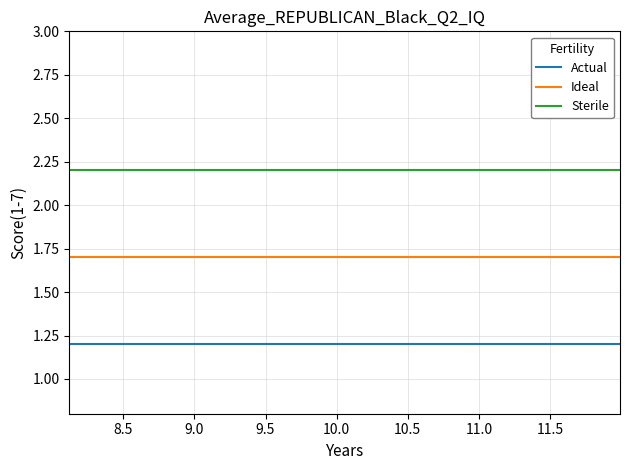

Which series has the largest total across all categories?

Sterile